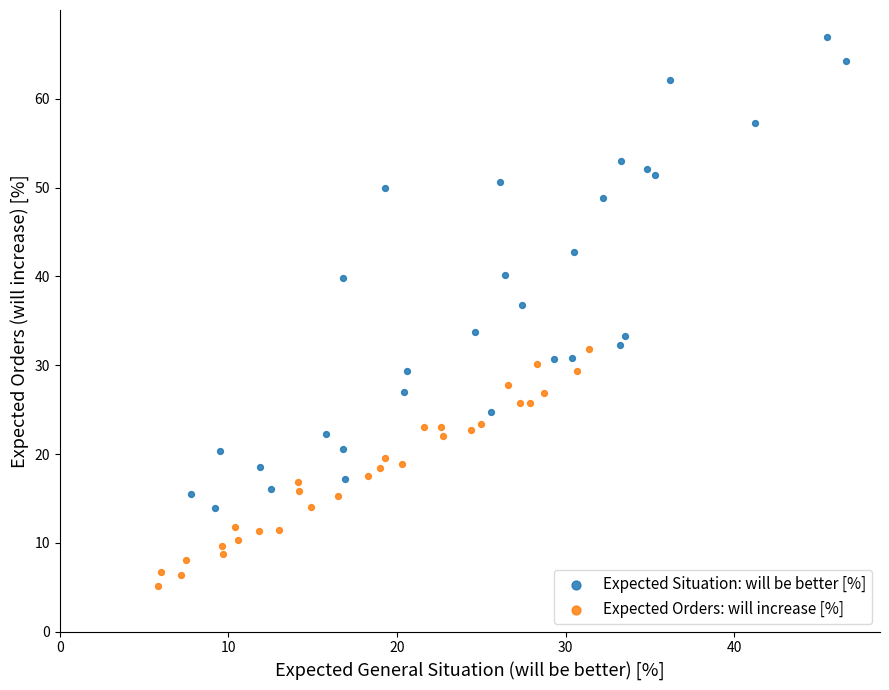

Which series contains the highest Y value?

Expected Situation: will be better [%]